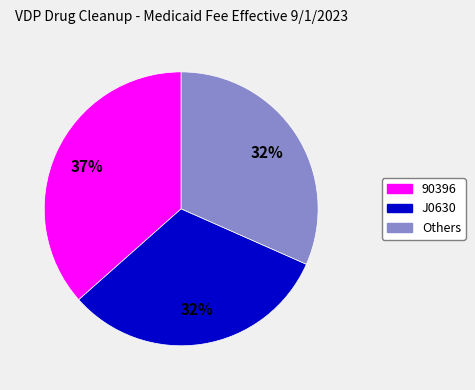

Is it true that J0630 is 32% of the pie?

True